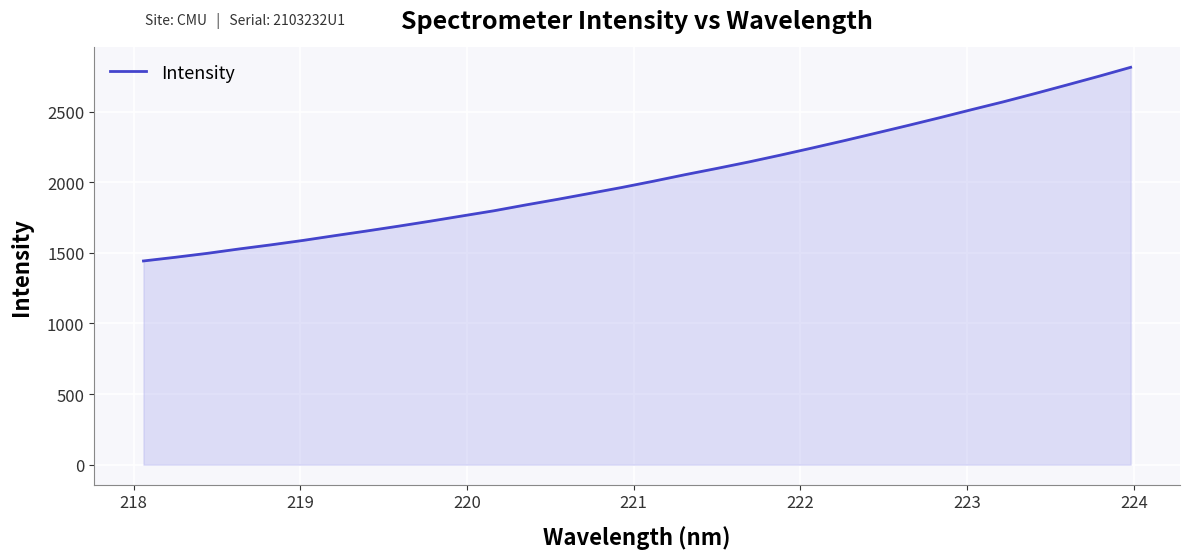

What is the greatest value displayed?

2813.8